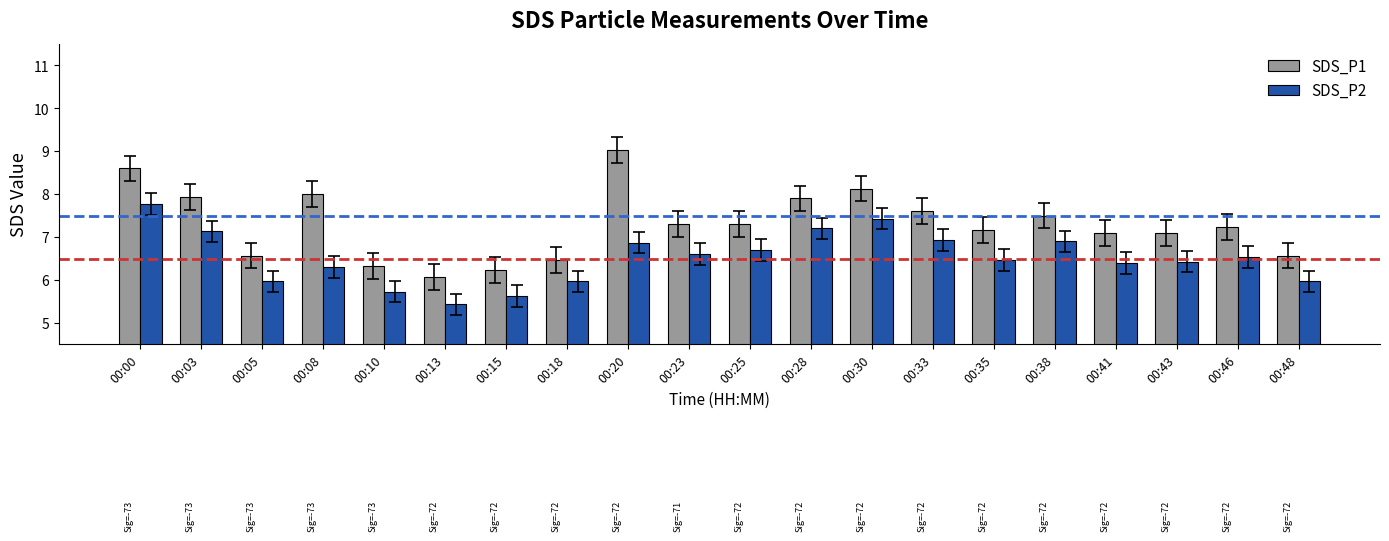

What is the difference between the SDS_P1 values at 00:18 and 00:23?

0.8